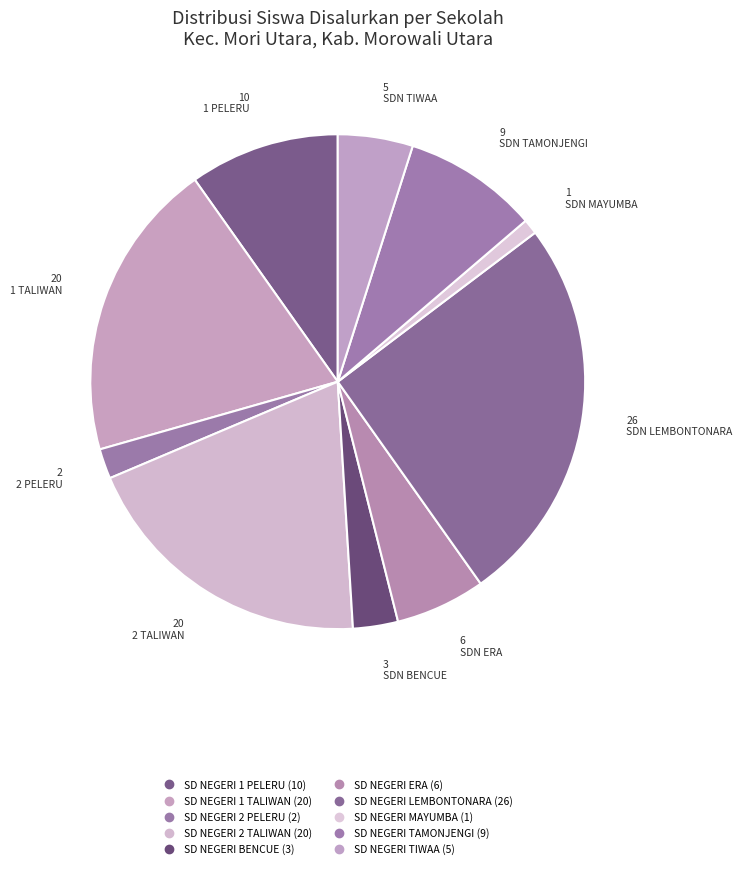

Is there any slice that represents more than half of the pie?

No